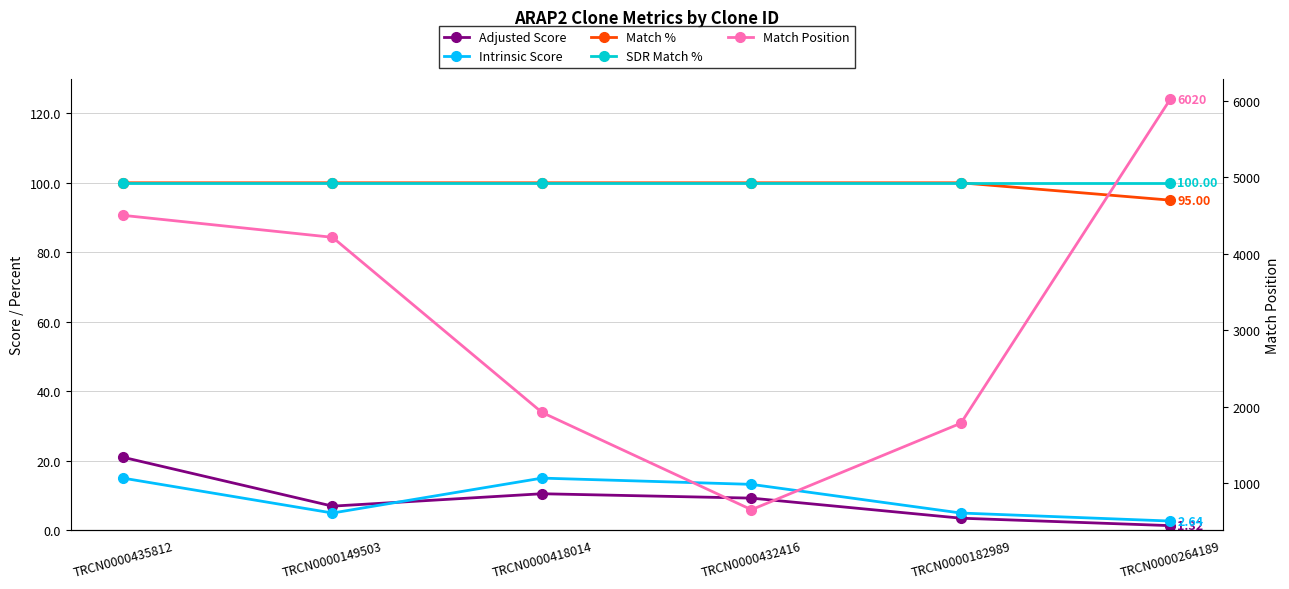

What is the minimum value for SDR Match %?

100.0